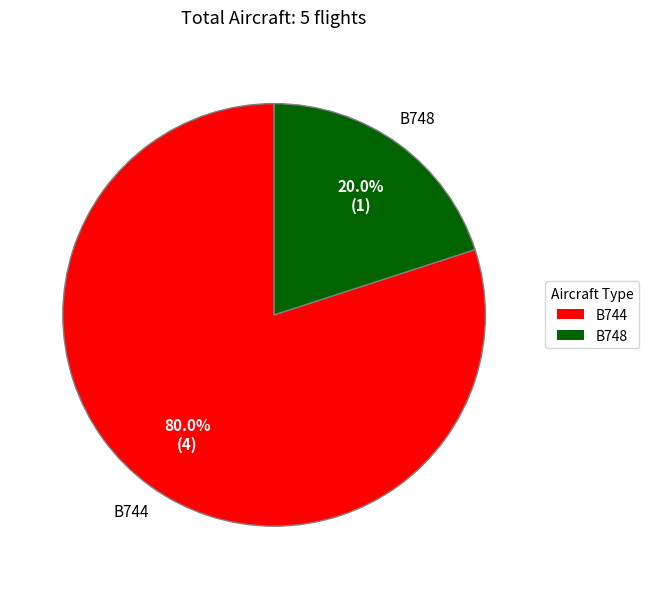

Is there a majority slice in this chart?

Yes